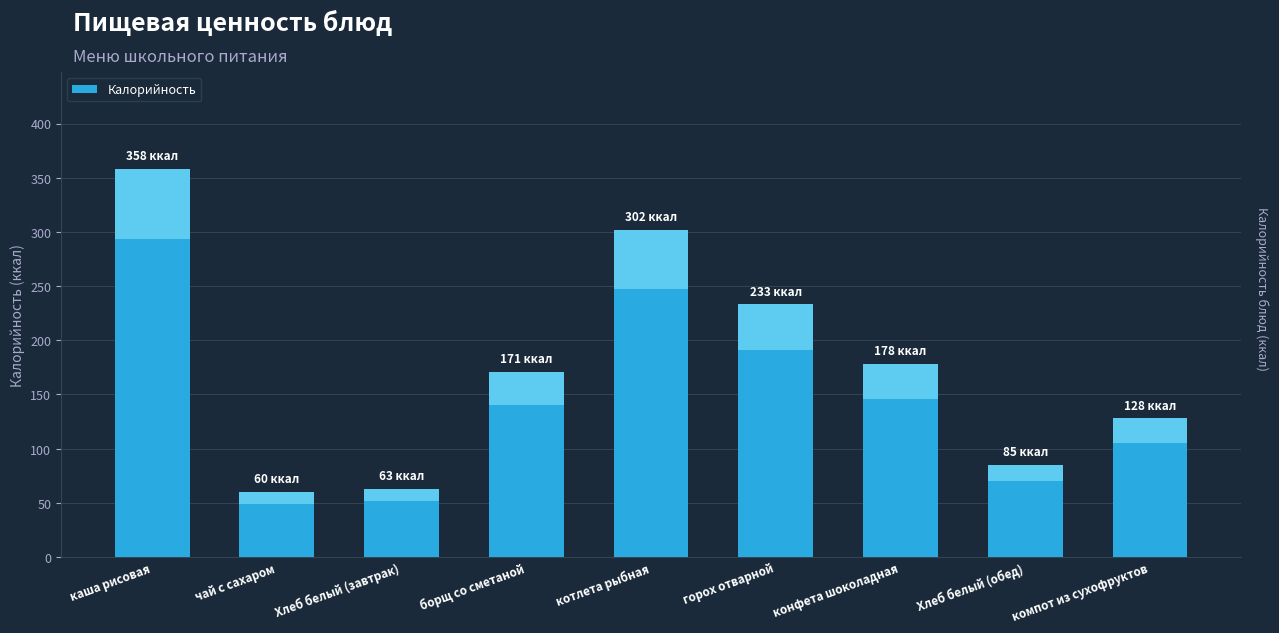

True or false: the data shows 81 at чай с сахаром.

False